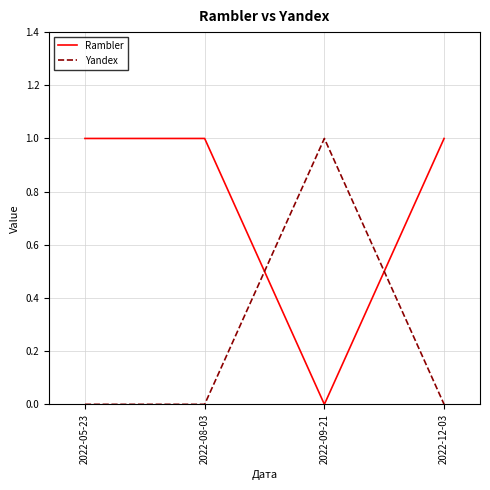

Is it true that Rambler equals 0 at 2022-09-21?

True